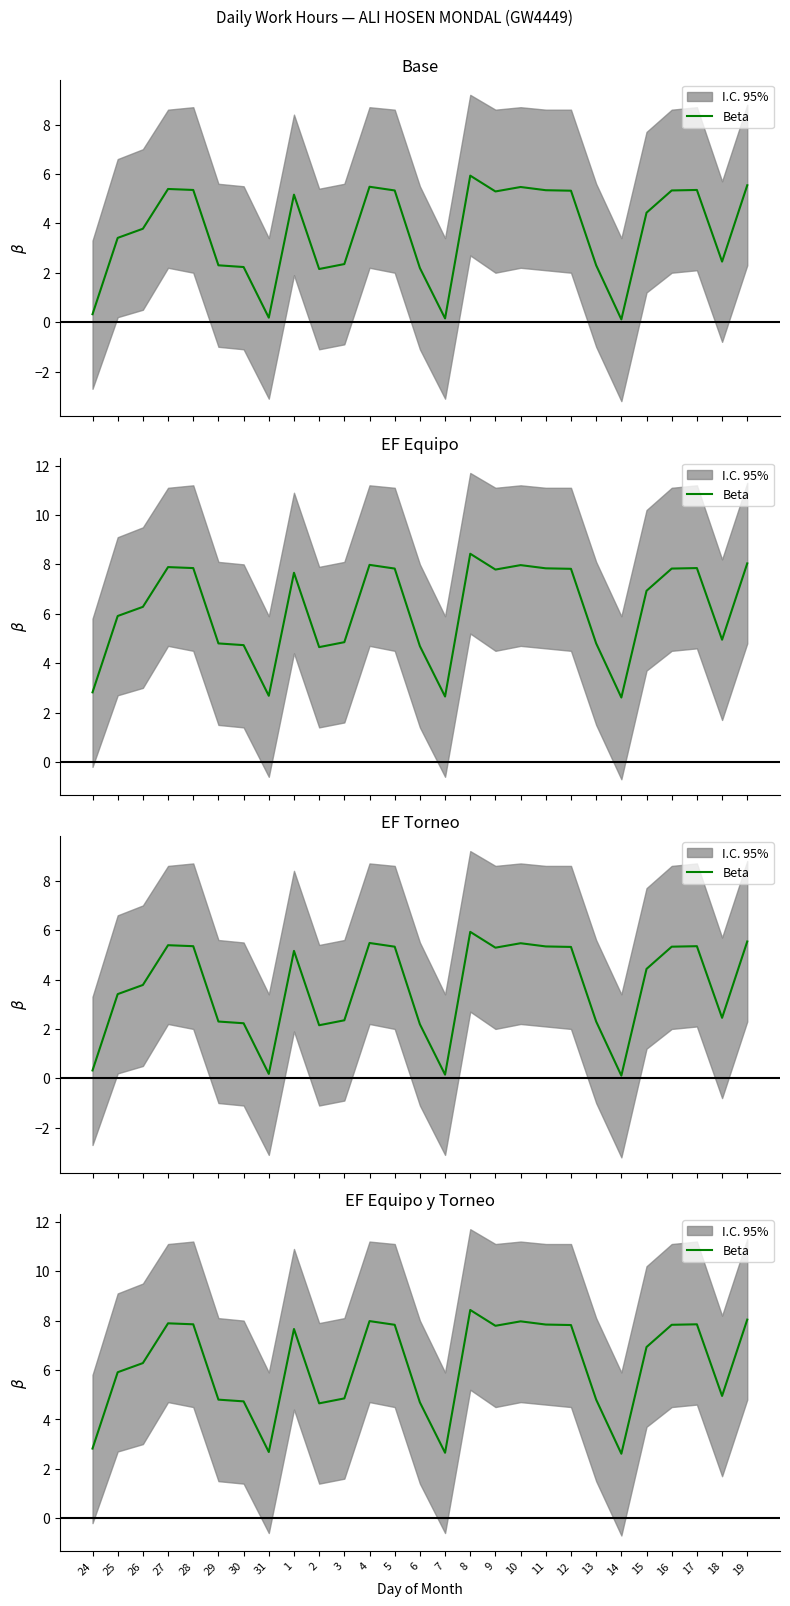

Rank the categories by value from lowest to highest.

14, 7, 31, 24, 2, 6, 30, 29, 13, 3, 18, 25, 26, 15, 1, 9, 12, 5, 16, 11, 28, 17, 27, 10, 4, 19, 8